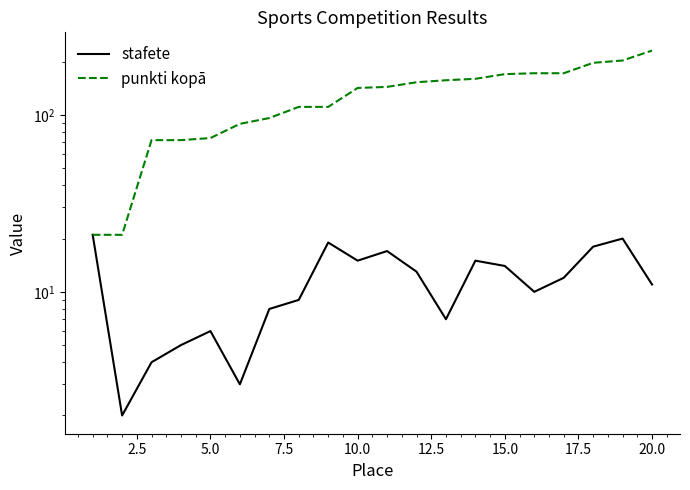

True or false: punkti kopā and stafete cross at least once.

False